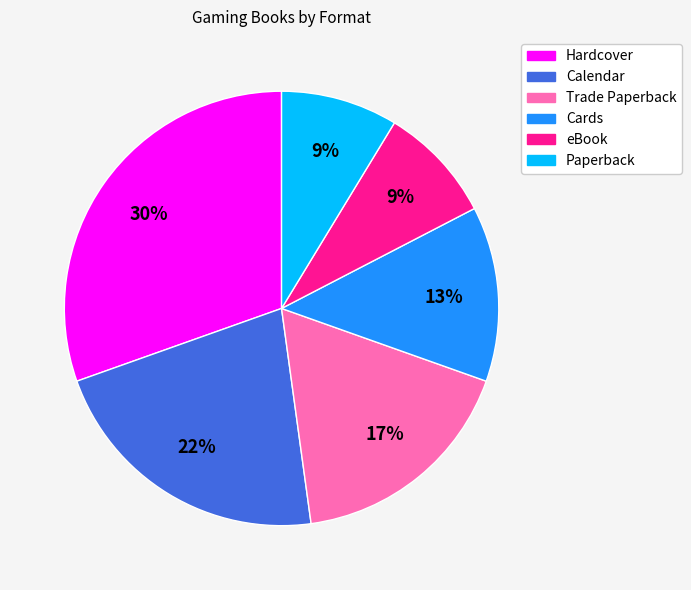

Approximately how many times larger is the value at eBook compared to Trade Paperback?

0.5